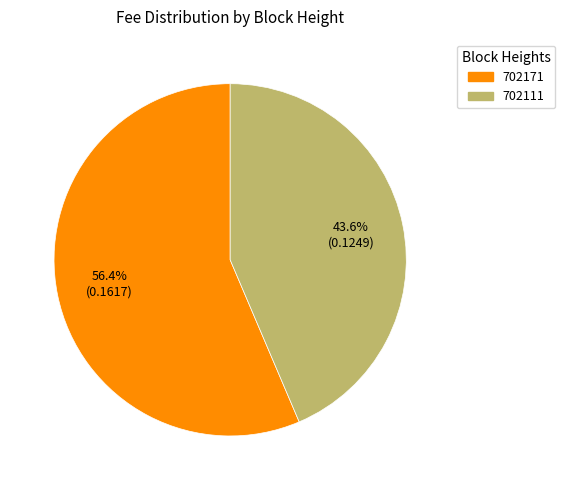

Is it true that 702111 is 44% of the pie?

True